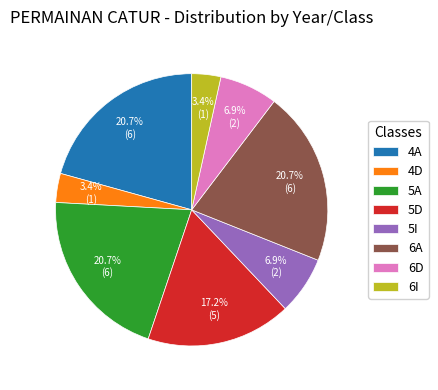

Which has a higher value, 4D or 6A?

6A